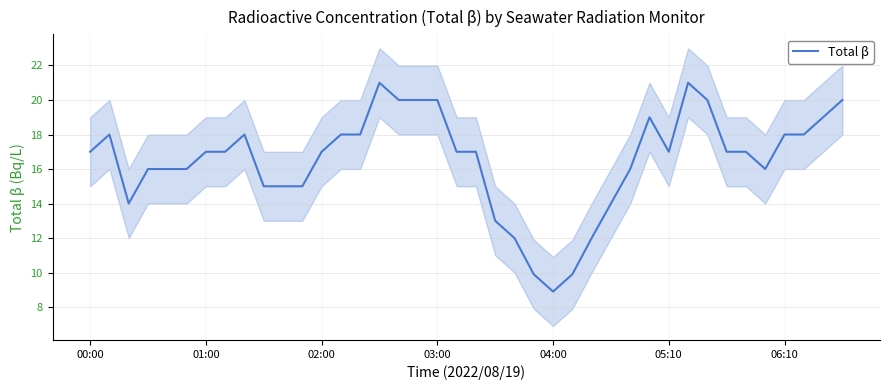

True or false: Total β has a value of 26.5 at 06:10.

False